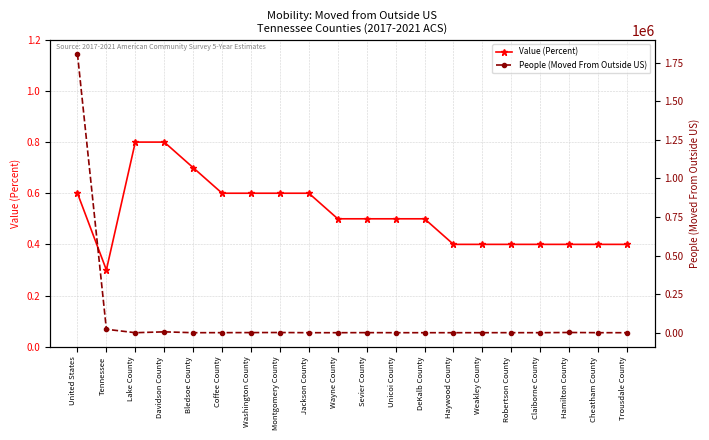

Count the number of categories in the chart.

20